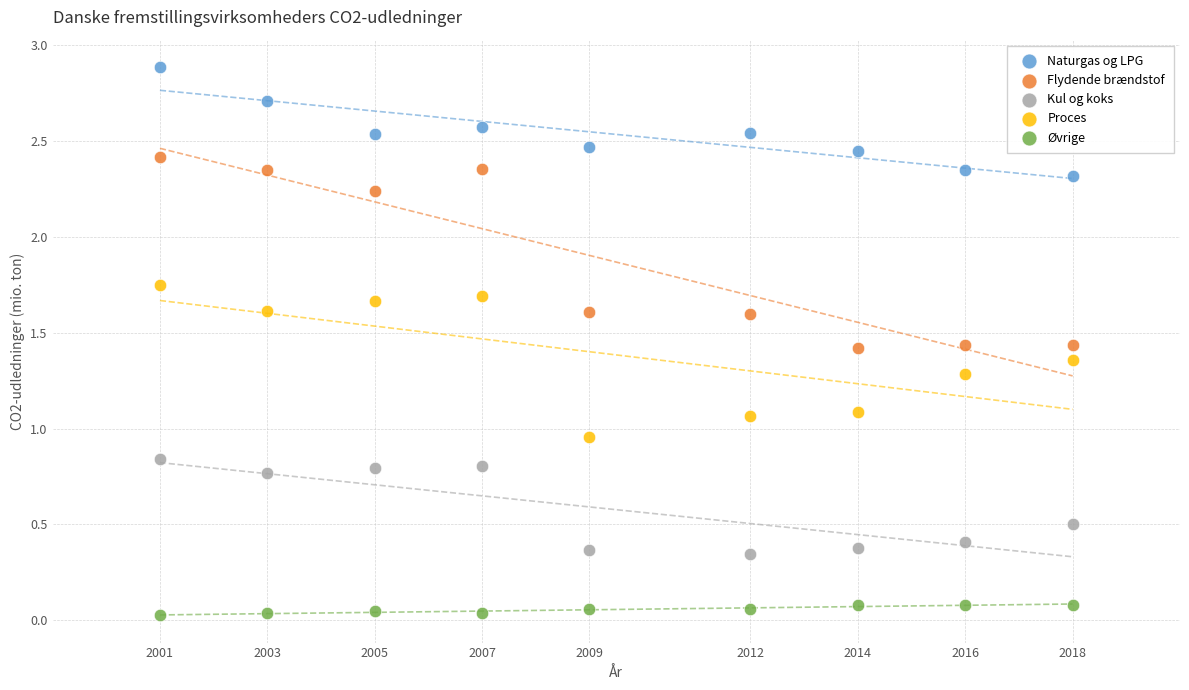

Which series contains the highest Y value?

Naturgas og LPG